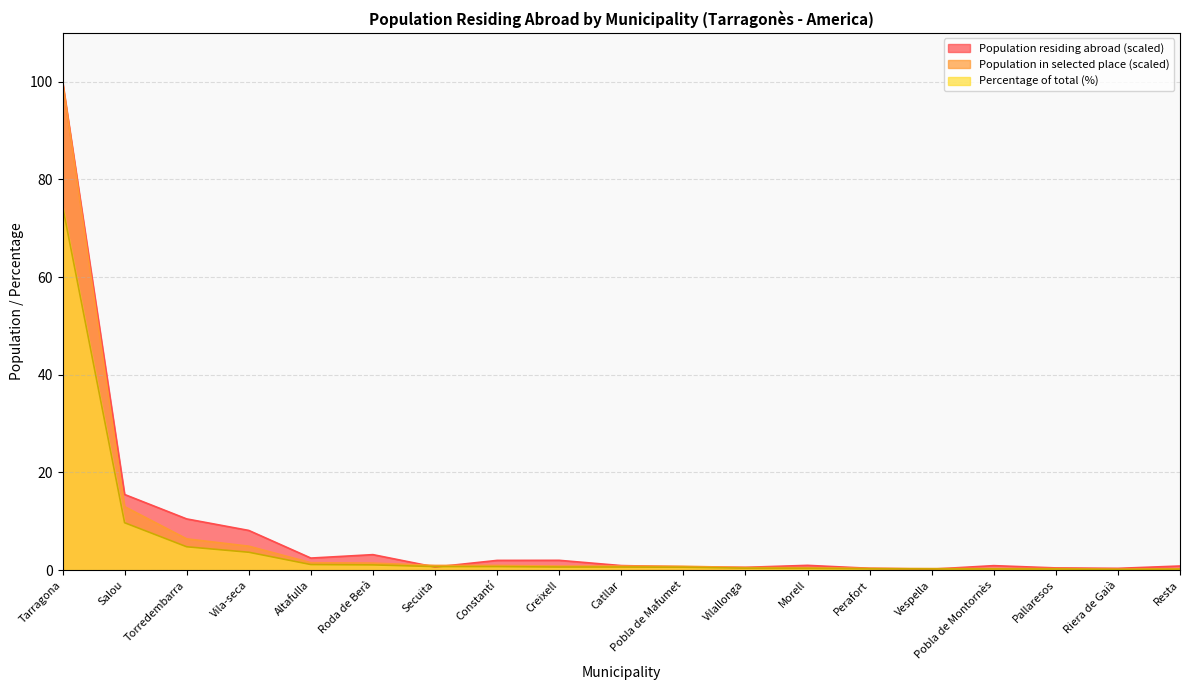

What is the average value of the Population residing abroad series?

7.9